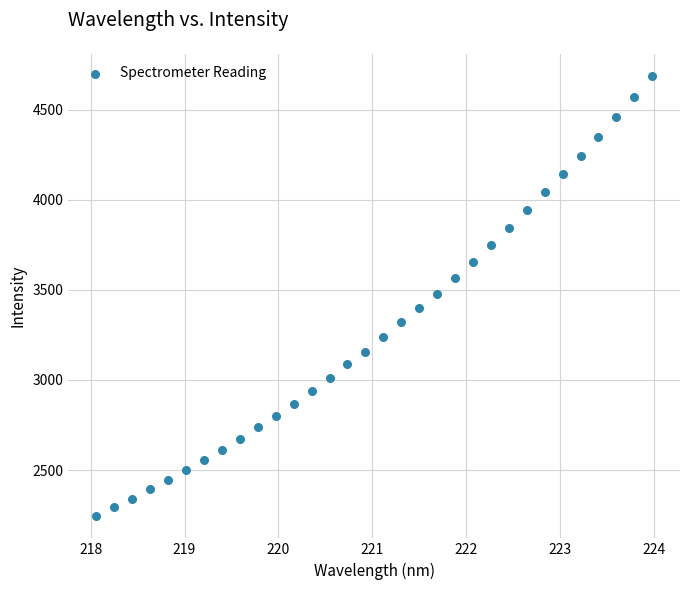

What is the range of Y values (max minus min)?

2445.0